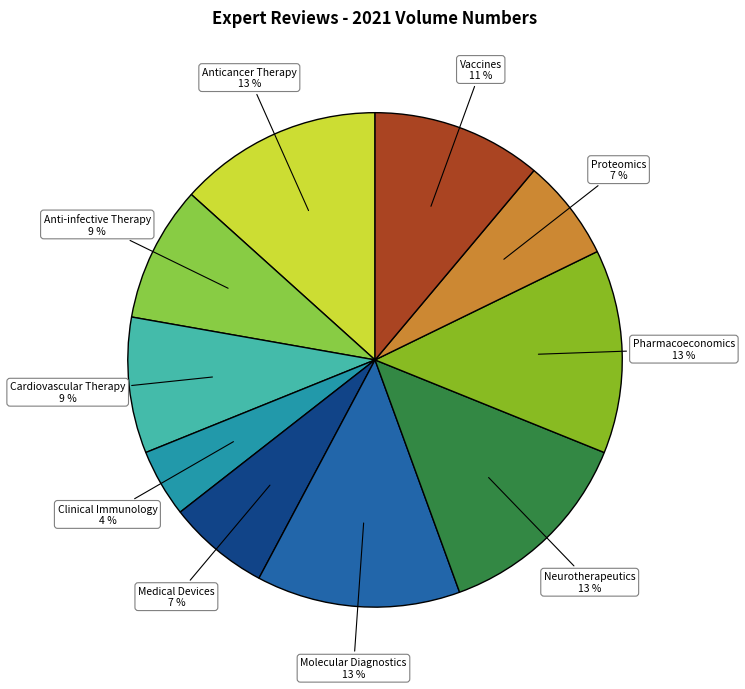

Does any single category account for the majority?

No